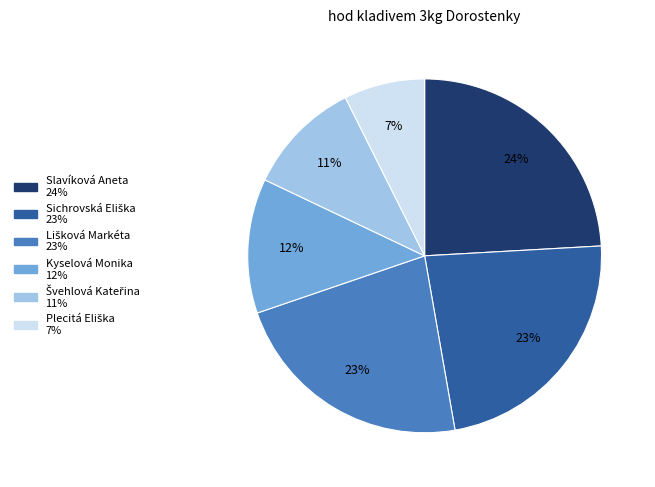

What is the largest slice in the pie chart?

Slavíková Aneta